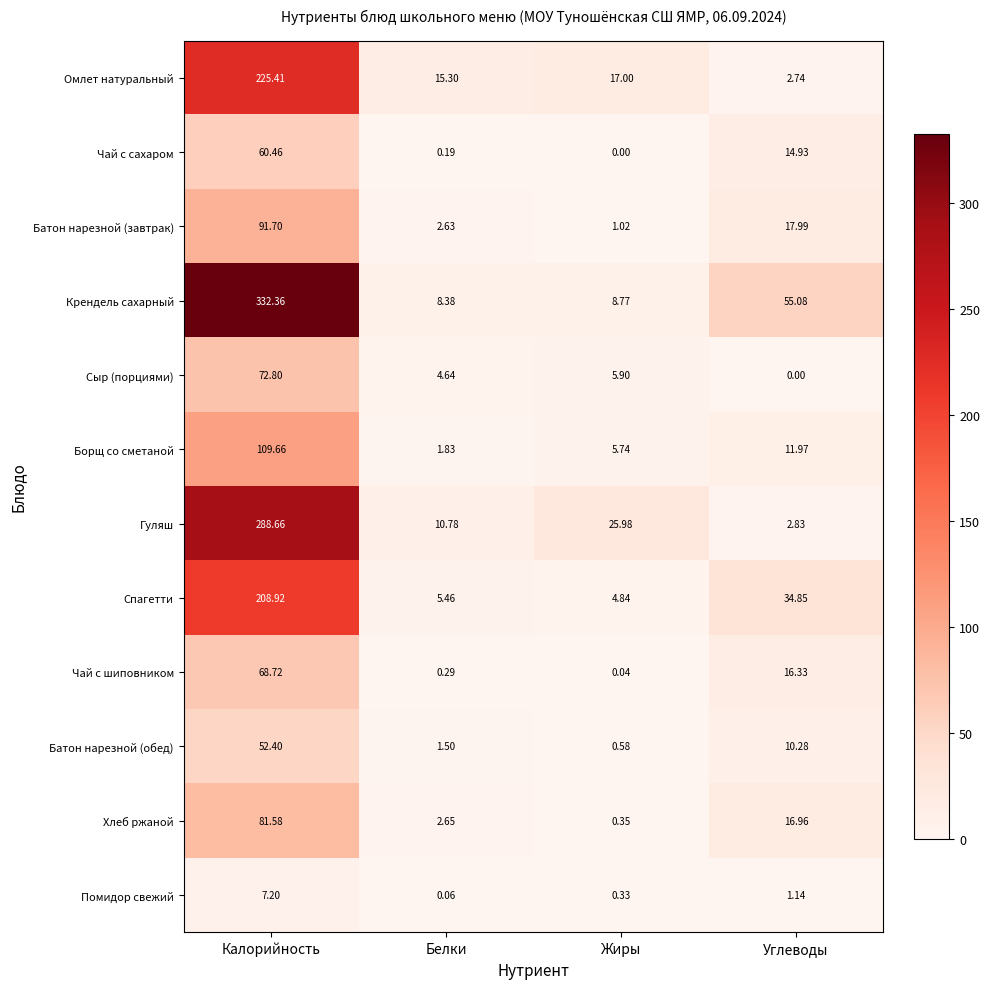

At Калорийность, list the series in order from smallest to largest.

Помидор свежий, Батон нарезной (обед), Чай с сахаром, Чай с шиповником, Сыр (порциями), Хлеб ржаной, Батон нарезной (завтрак), Борщ со сметаной, Спагетти, Омлет натуральный, Гуляш, Крендель сахарный